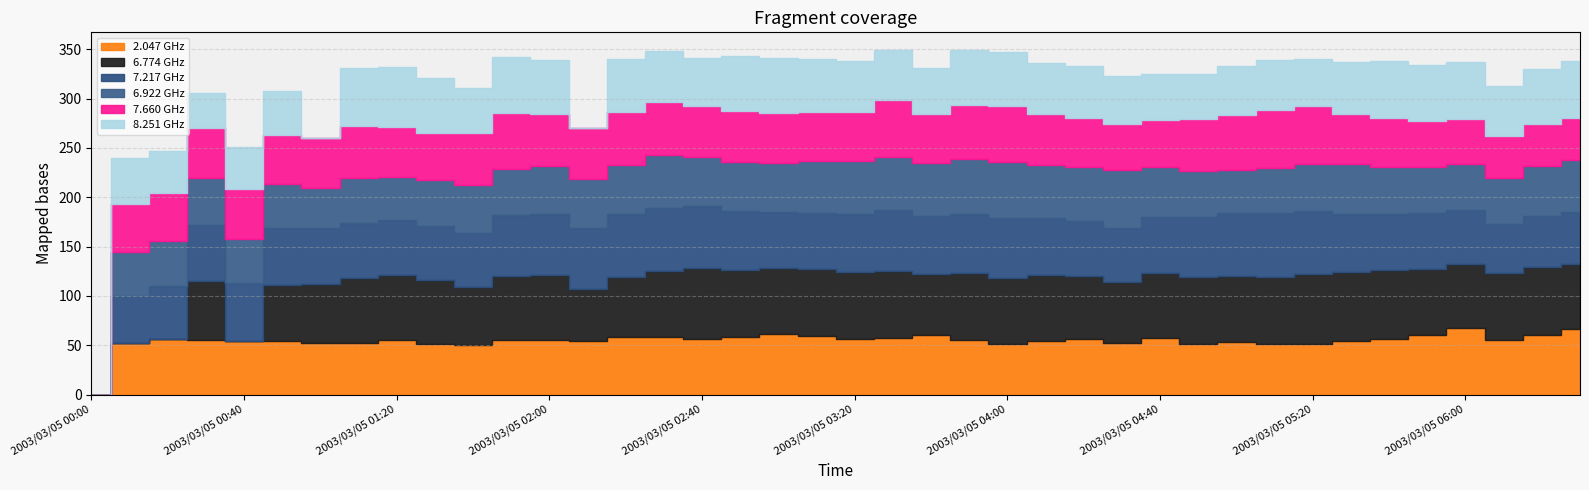

Where is the first local maximum for 8.251?

2003/03/05 01:00